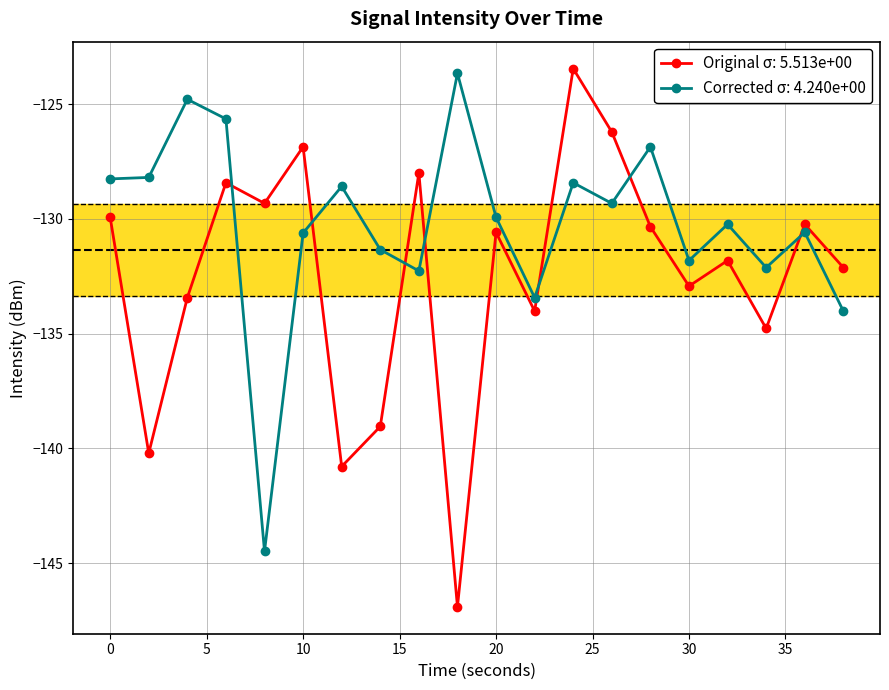

Which series has the widest spread of values?

Original σ: 5.513e+00